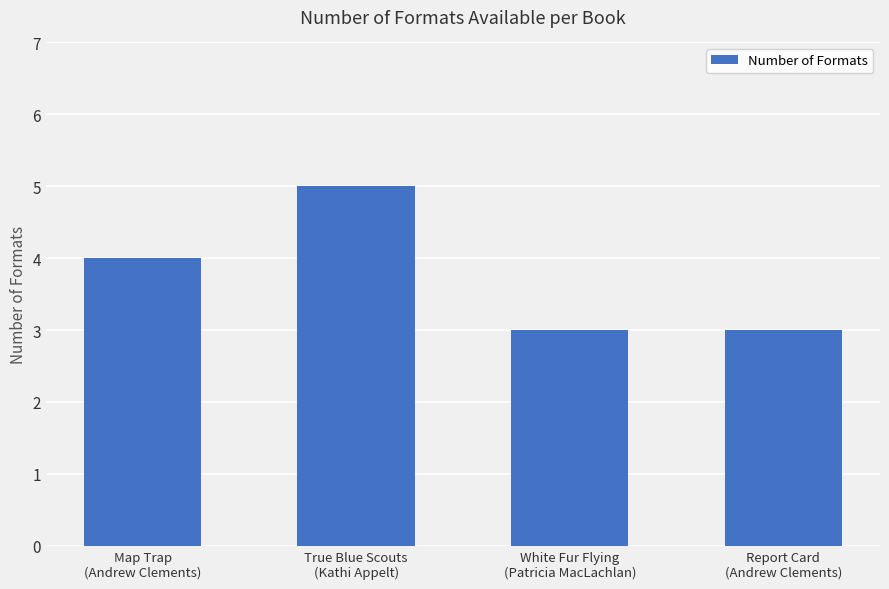

Does the chart contain stacked bars?

No